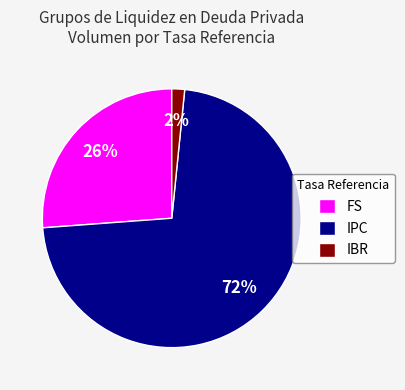

Rank the categories by value from highest to lowest.

IPC, FS, IBR